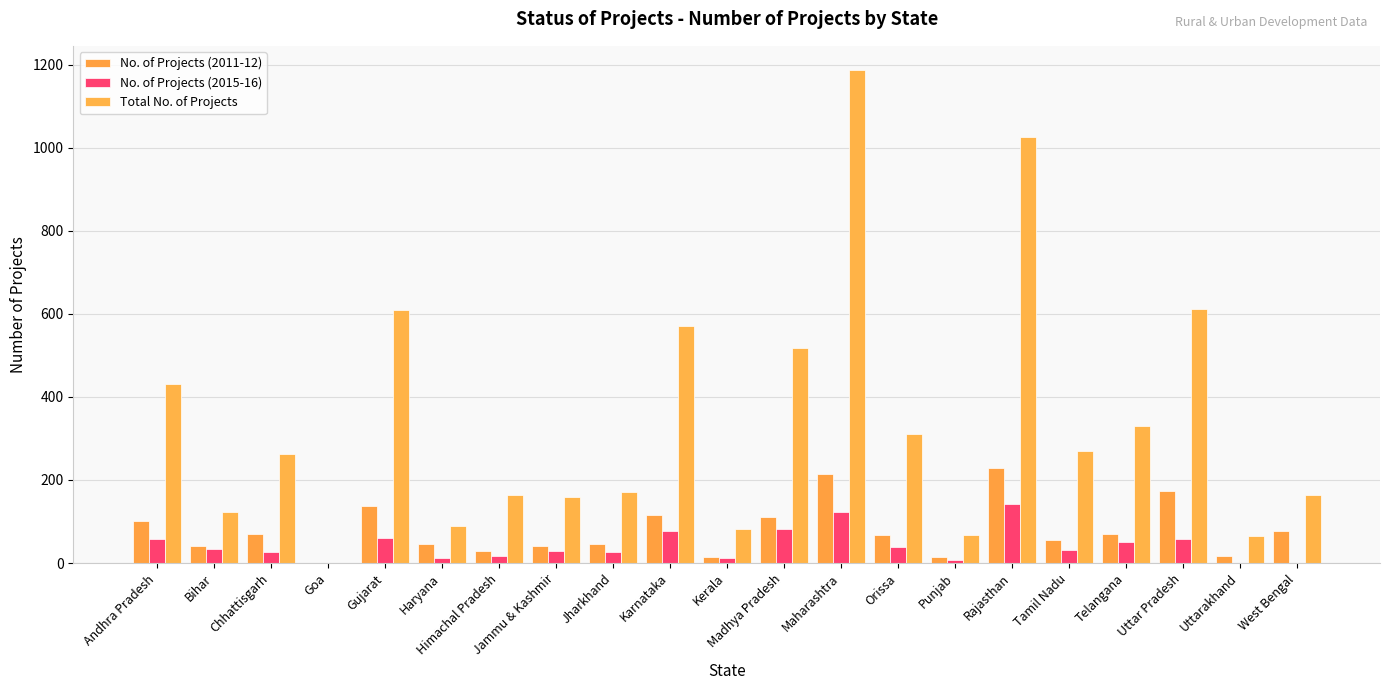

How many groups of bars are there?

21